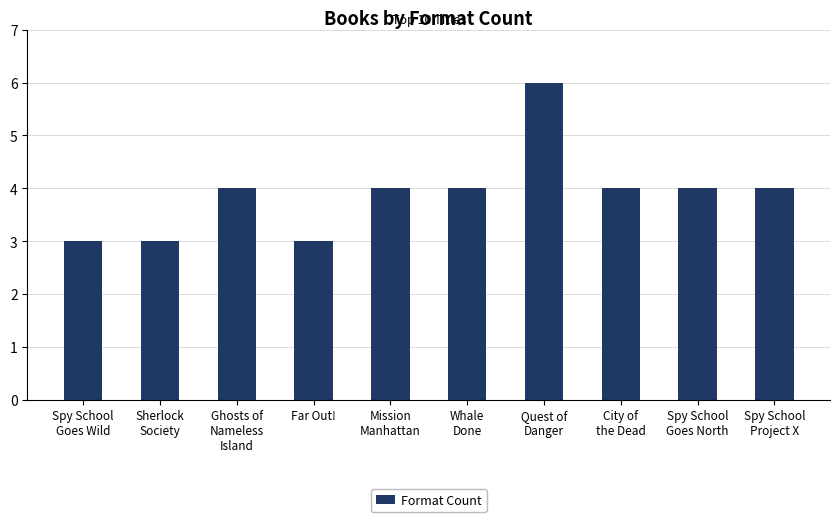

What is the greatest value displayed?

6